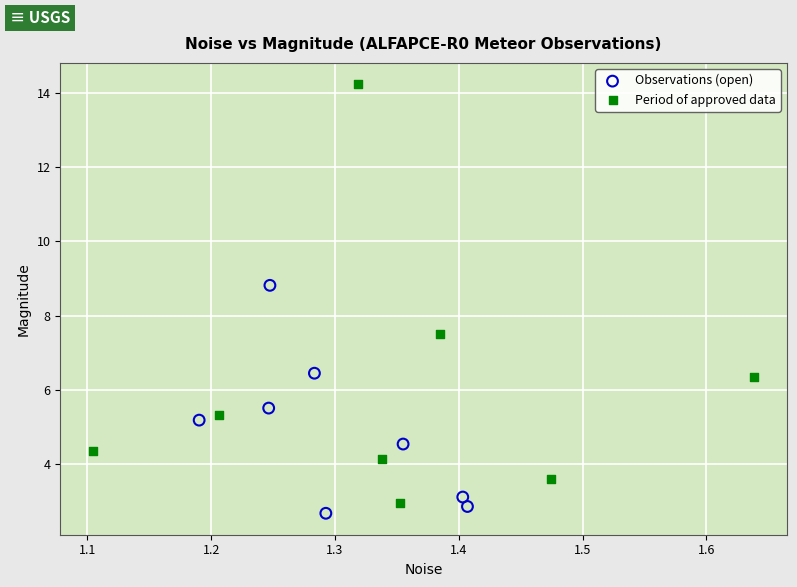

Which series contains the highest Y value?

Period of approved data